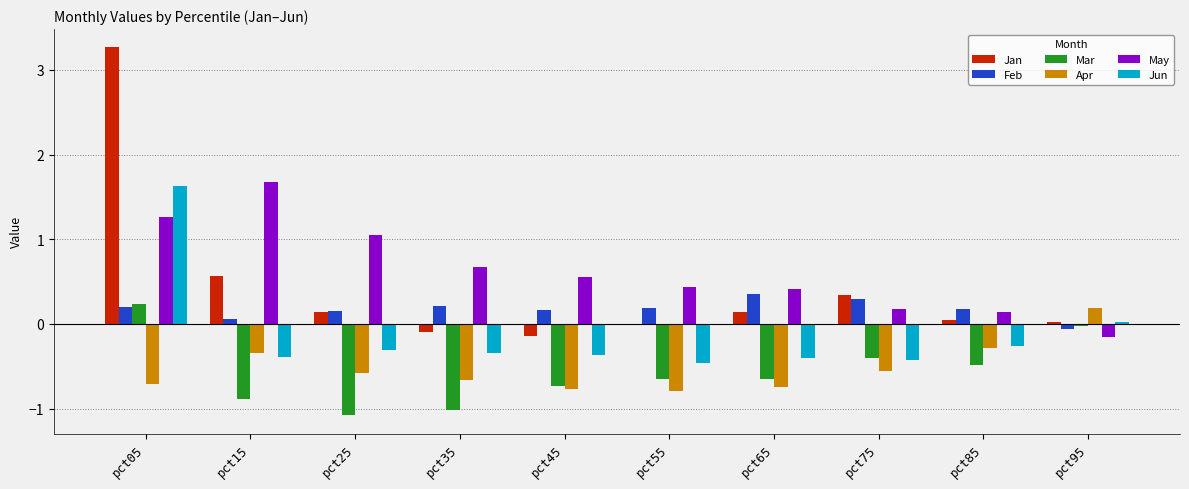

At which category is the sum across all series the highest?

pct05